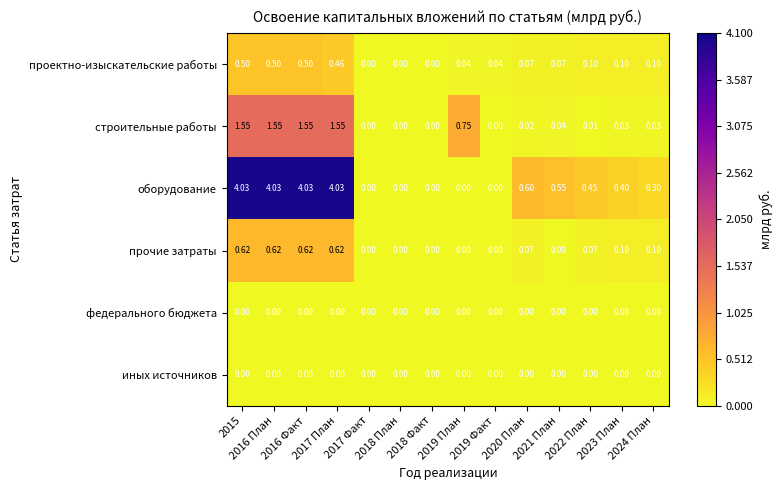

Which series has the widest spread of values?

оборудование